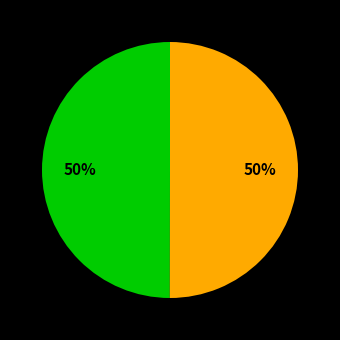

How many segments does this pie chart have?

2